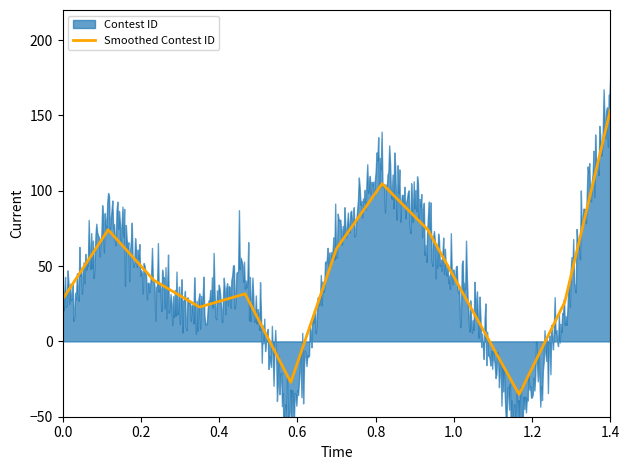

What is the maximum value shown in the chart?

153.6